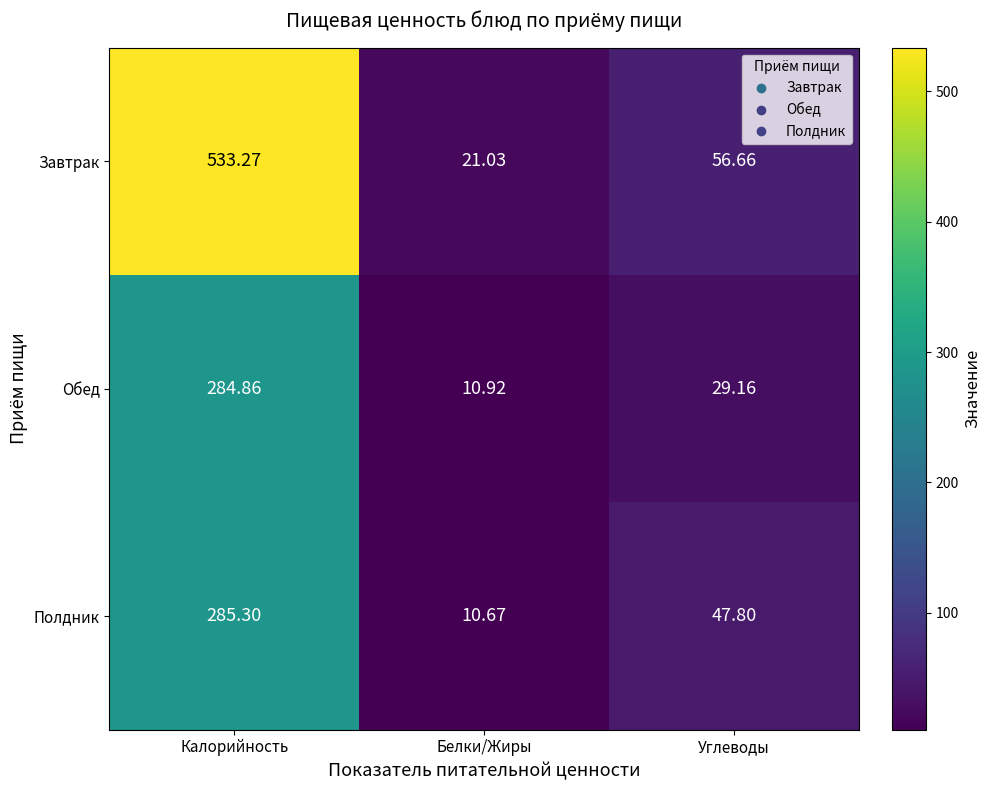

Where is Завтрак nearest to the value 277?

Углеводы